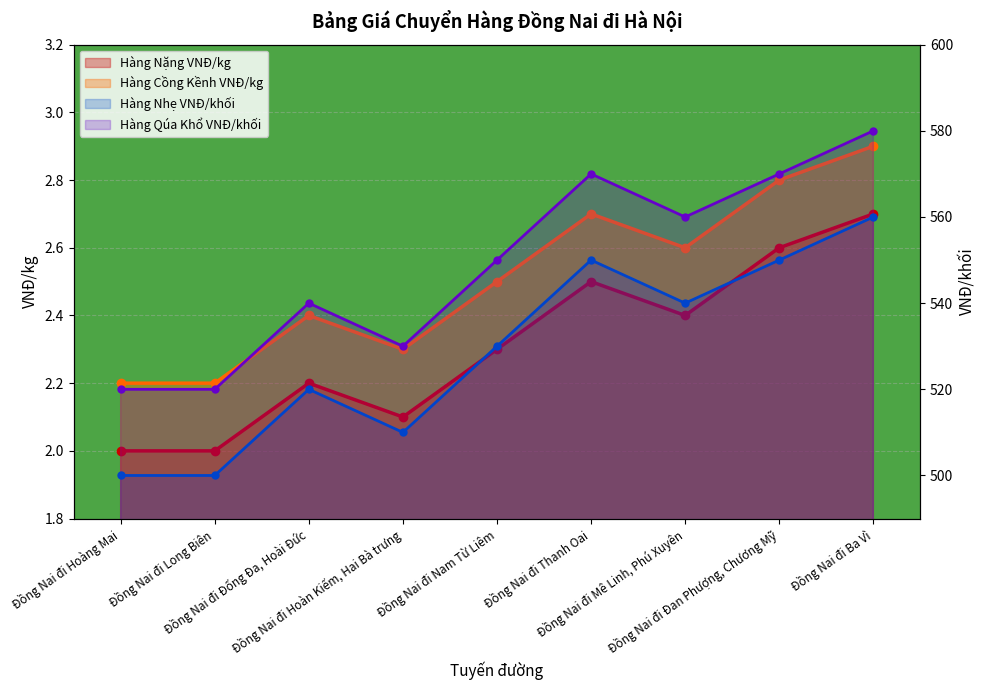

Between Đồng Nai đi Nam Từ Liêm and Đồng Nai đi Hoàn Kiếm, Hai Bà trưng, which is larger?

Đồng Nai đi Nam Từ Liêm